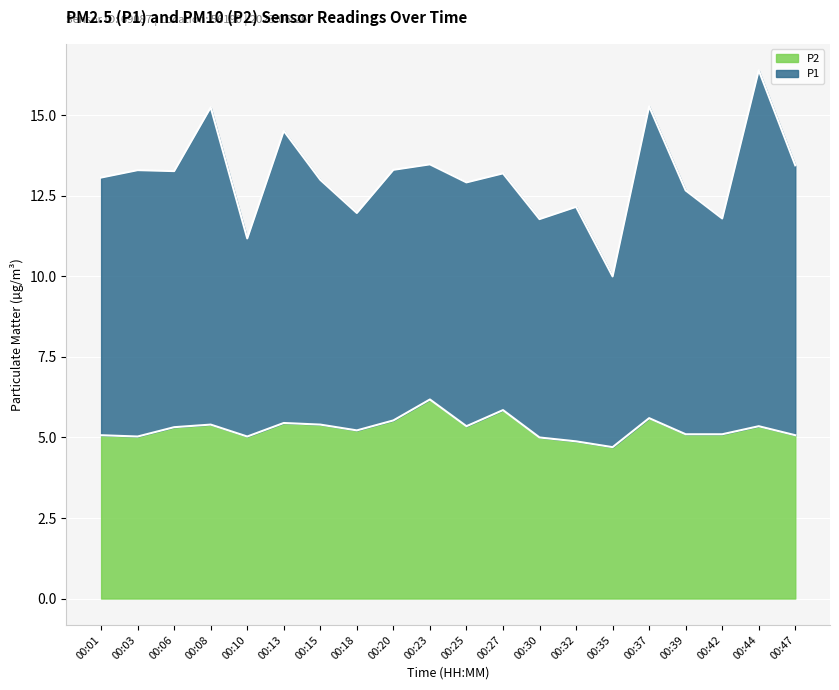

Rank the categories by value from lowest to highest.

00:35, 00:32, 00:30, 00:03, 00:10, 00:01, 00:47, 00:39, 00:42, 00:18, 00:06, 00:25, 00:44, 00:08, 00:15, 00:13, 00:20, 00:37, 00:27, 00:23